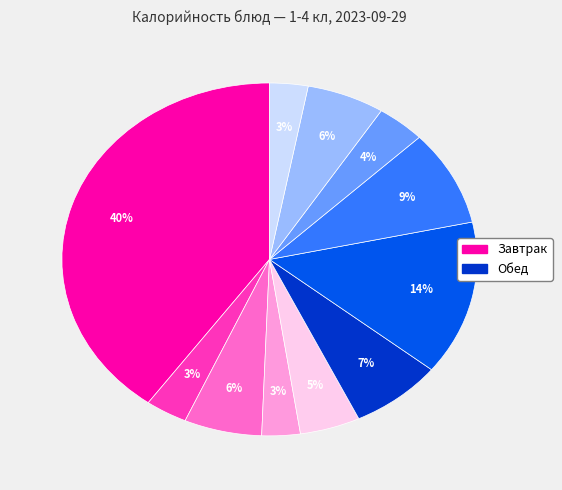

To the nearest percent, what is the average slice percentage?

9%